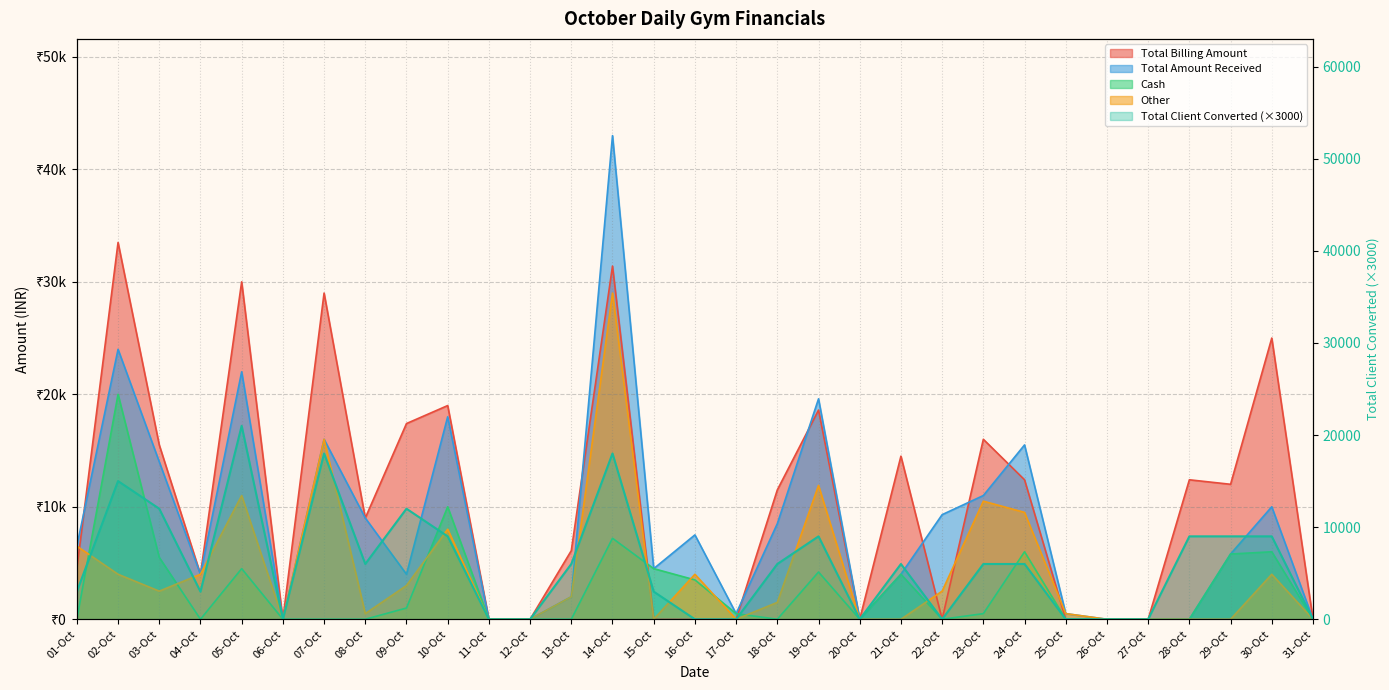

Between 13-Oct and 18-Oct, which is larger?

13-Oct